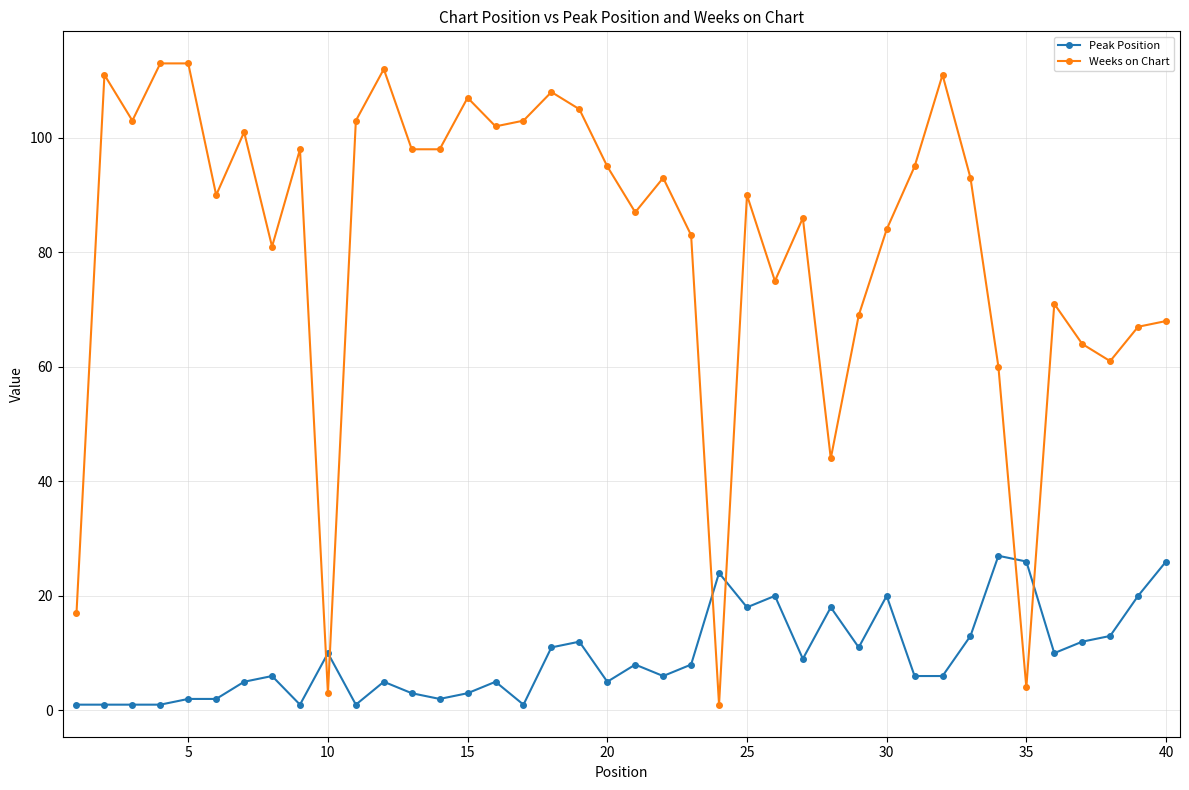

True or false: Weeks on Chart has more than 0 interior local peaks.

True